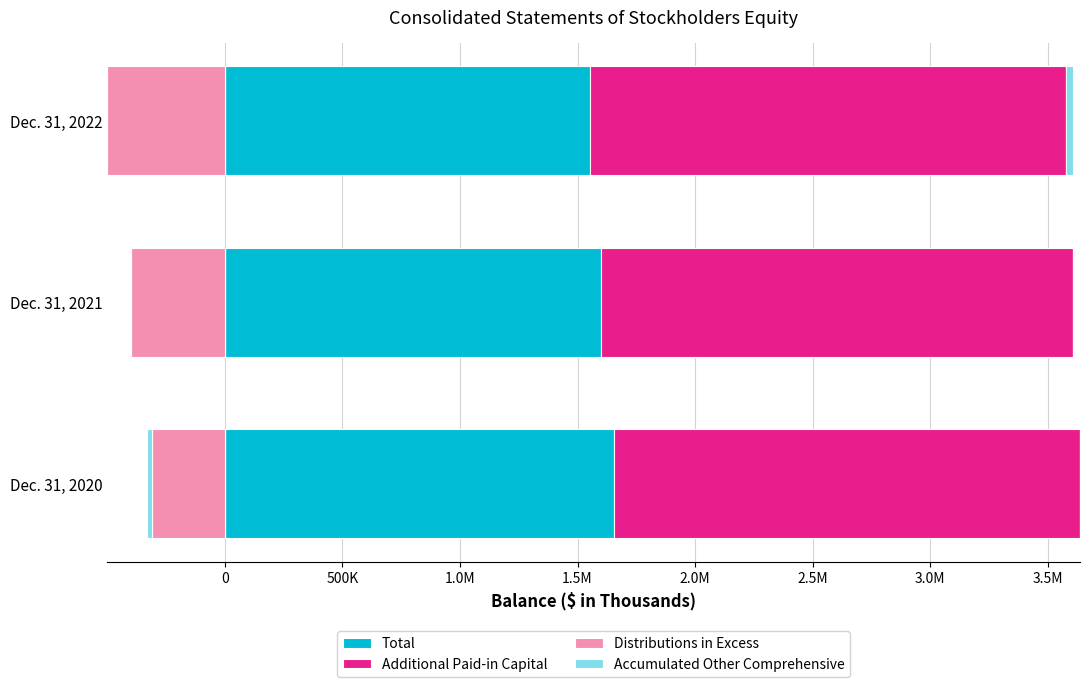

At how many categories does at least one series exceed 1787859?

3